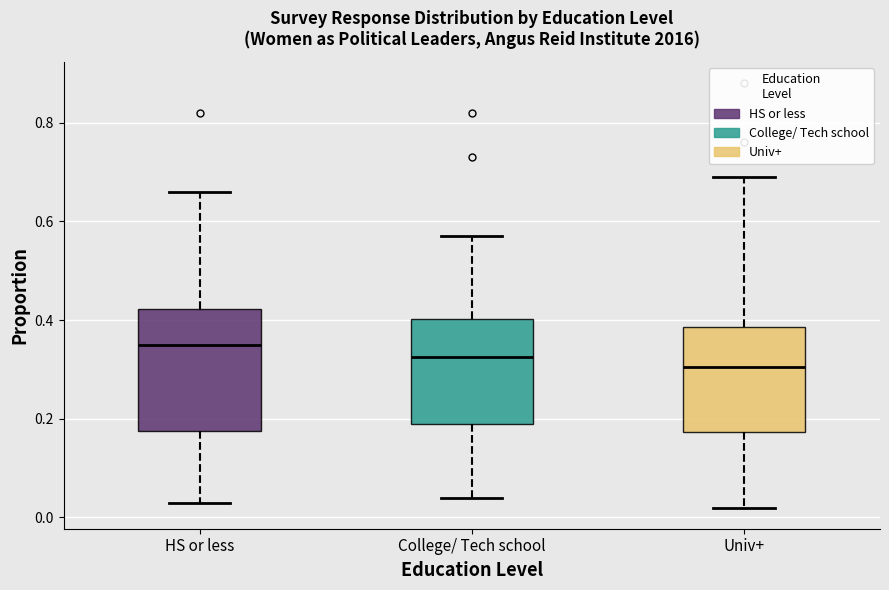

Reading left to right, transcribe this box plot: for each box, give where its median line is, the range the box spans, and where its two whiskers end, as read against the y-axis. The values are not printed on the chart, so give them approximately, as read against the axis.

HS or less: median 0.36, box 0.18 to 0.42, whiskers 0.04 to 0.66
College/ Tech school: median 0.32, box 0.20 to 0.40, whiskers 0.04 to 0.58
Univ+: median 0.30, box 0.18 to 0.38, whiskers 0.02 to 0.70